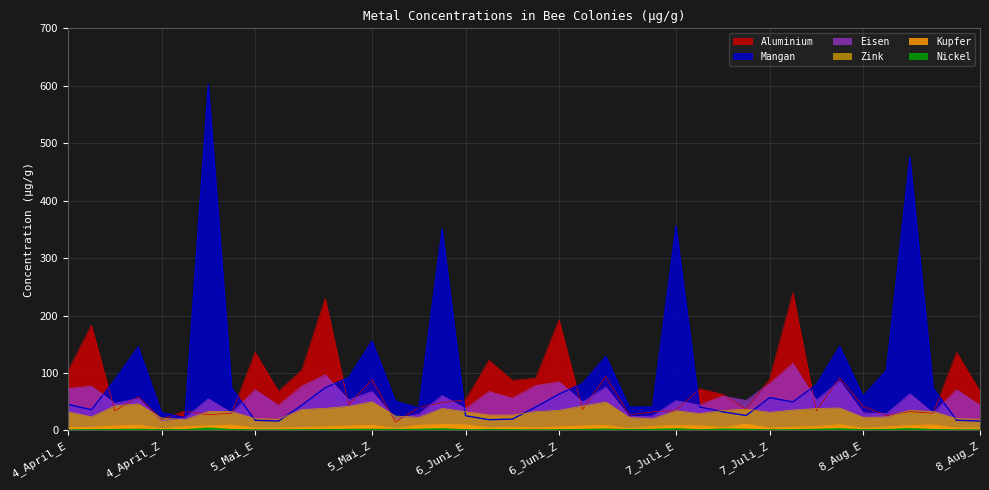

How many values in the Mangan series exceed 50?

20